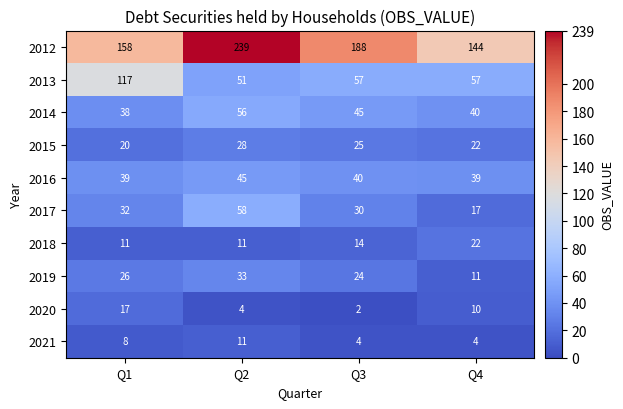

What is the sum of all 2015 values?

95